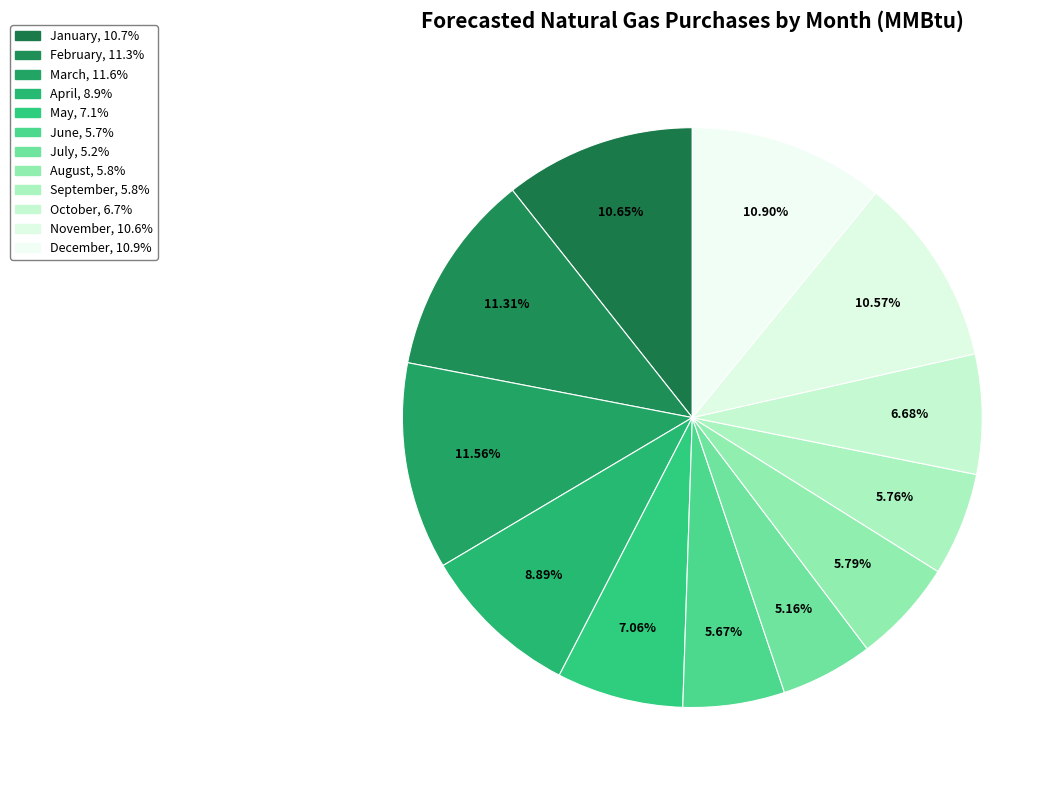

To the nearest percent, what percentage of the pie is December?

11%